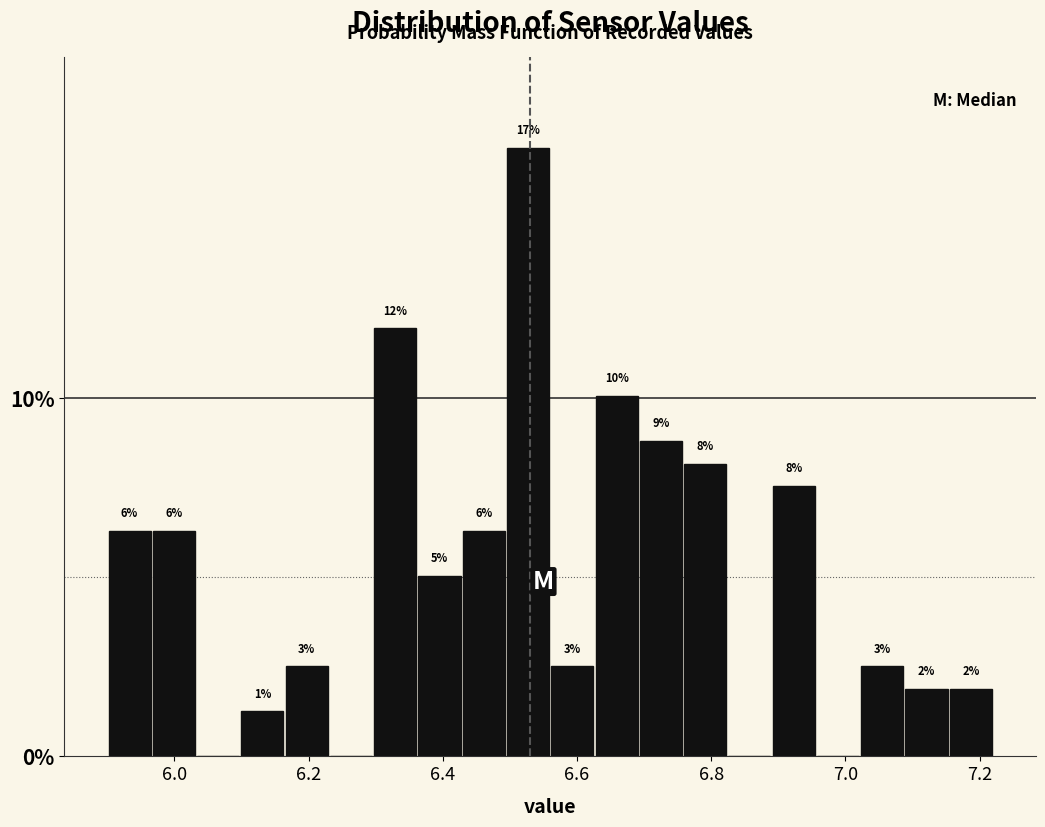

Read against the x-axis, roughly where is the centre of the tallest bar?

6.52